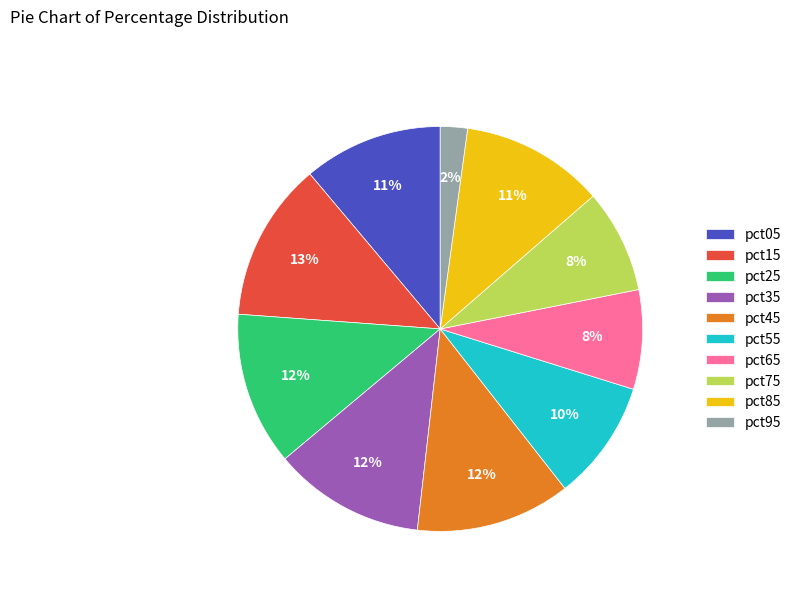

Do pct45 and pct65 together represent more than half of the pie?

No